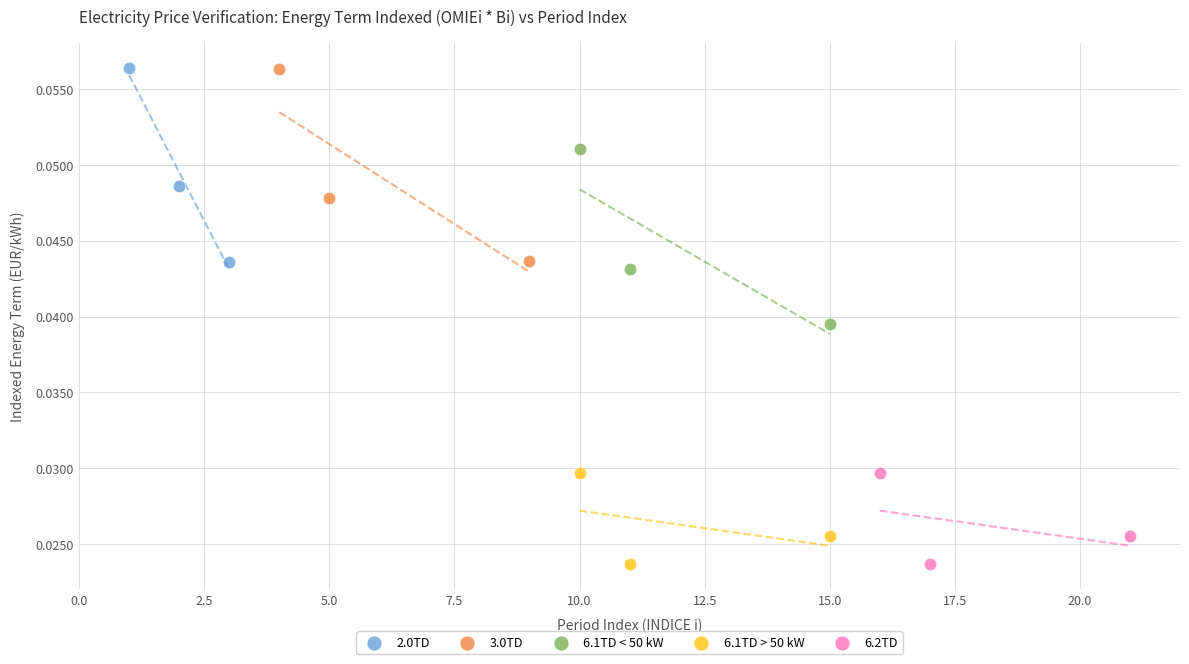

Which series has the widest spread of Y values?

2.0TD